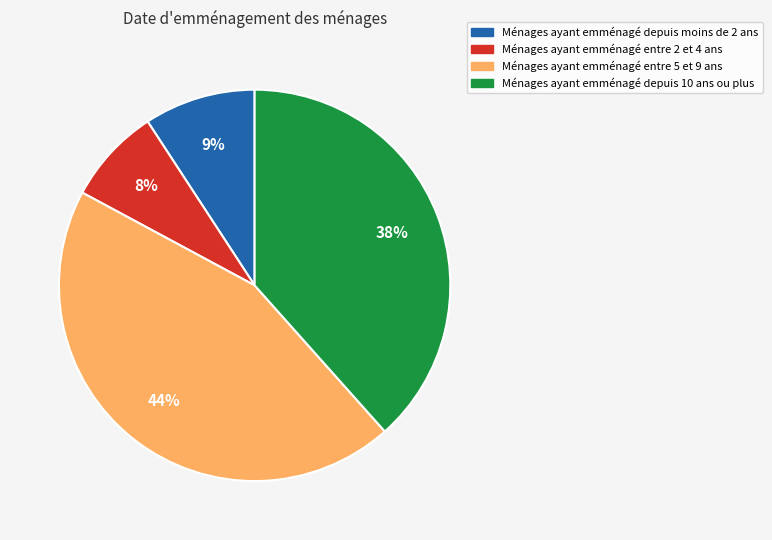

To the nearest percent, what is the average slice percentage?

25%